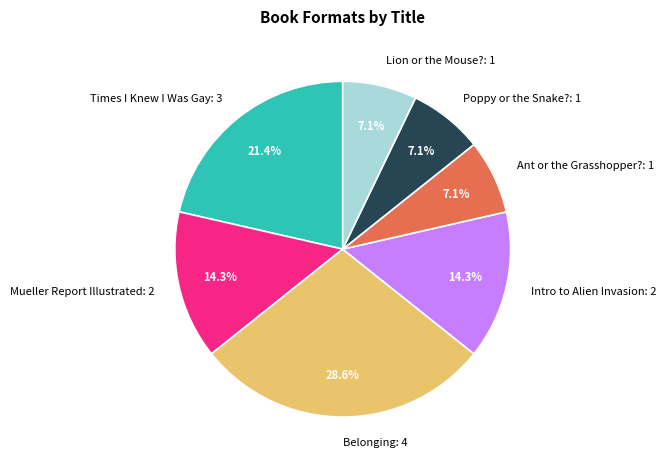

What is the ratio of the value at Poppy or the Snake?: 1 to the value at Times I Knew I Was Gay: 3?

0.3